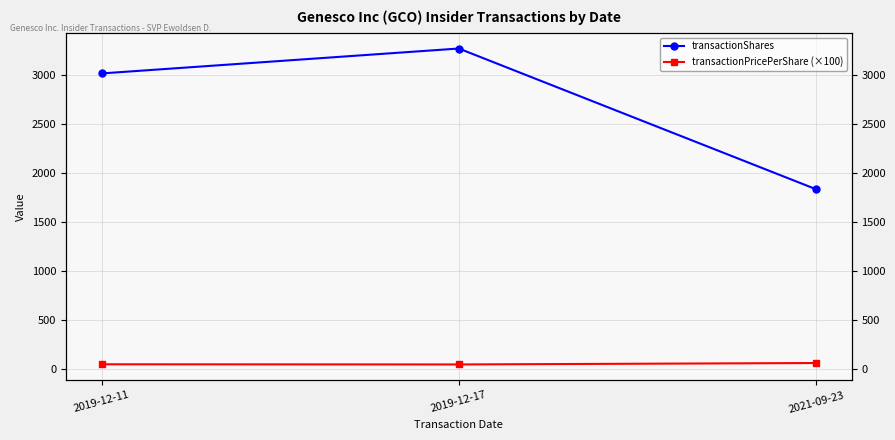

The transactionShares series shows 1836.0 at 2021-09-23. True or false?

True